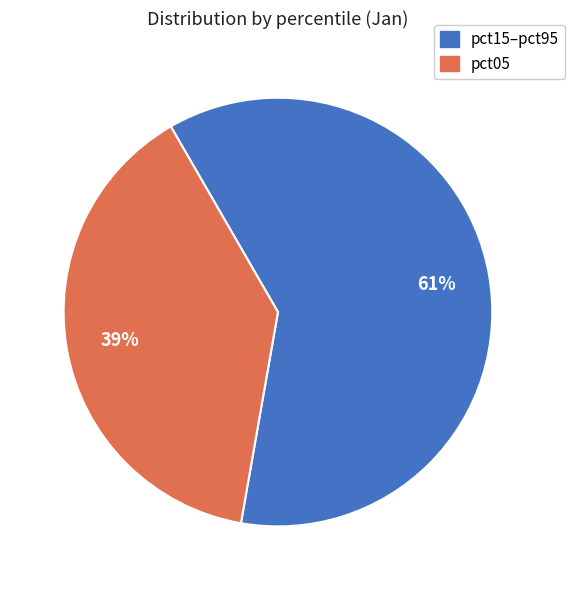

To the nearest percent, what is the average slice percentage?

50%